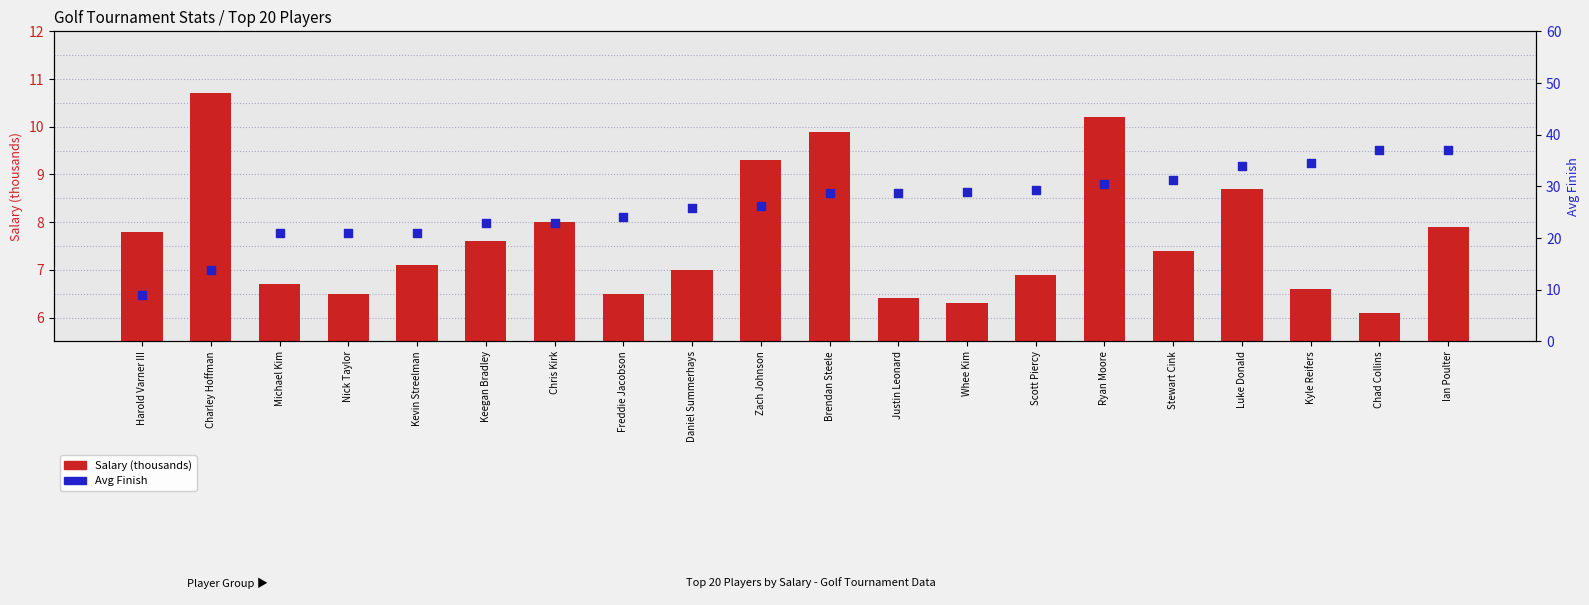

Which series has the largest Y range (max minus min)?

Avg Finish